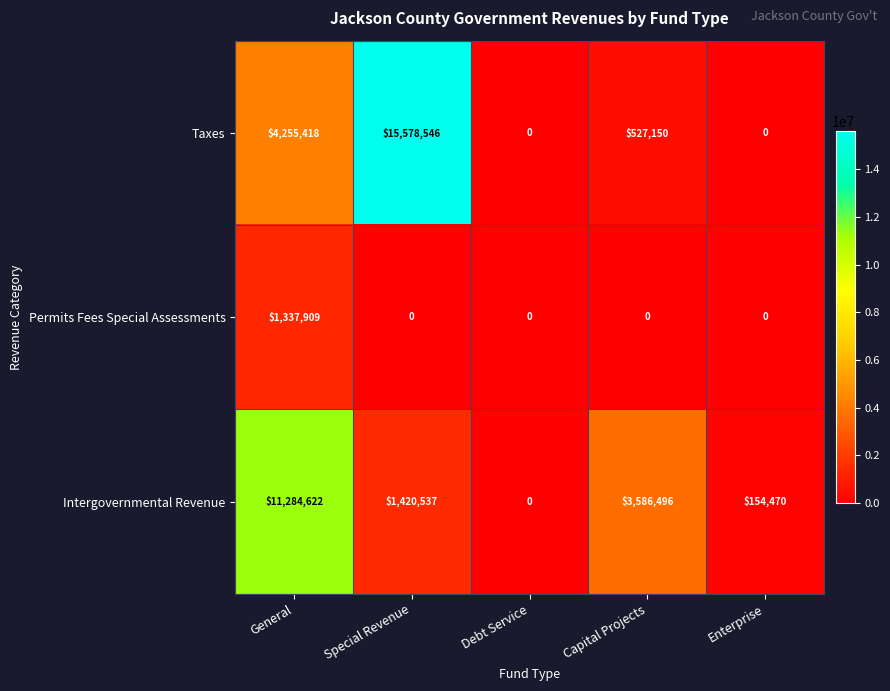

Reading right to left, what are all the values shown in this chart?

Taxes: Enterprise=0	Capital Projects=527150	Debt Service=0	Special Revenue=15578546	General=4255418
Permits Fees Special Assessments: Enterprise=0	Capital Projects=0	Debt Service=0	Special Revenue=0	General=1337909
Intergovernmental Revenue: Enterprise=154470	Capital Projects=3586496	Debt Service=0	Special Revenue=1420537	General=11284622